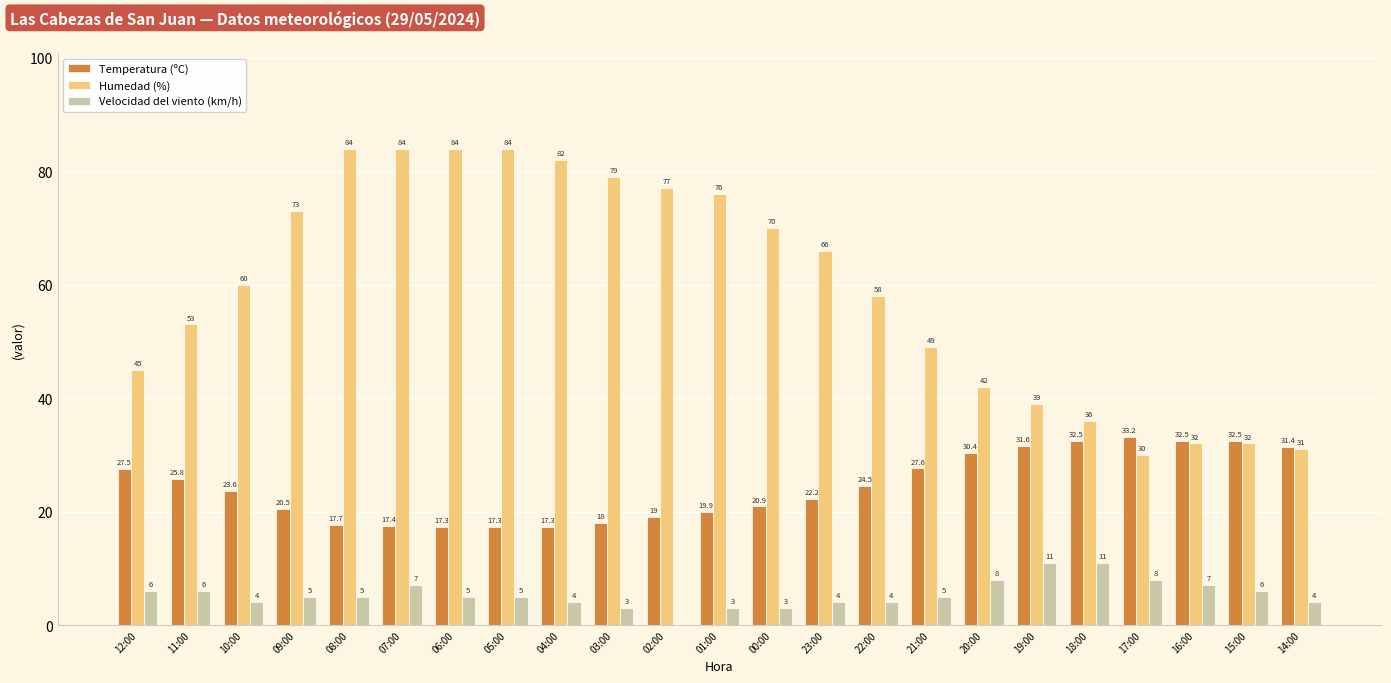

Does the chart contain stacked bars?

No